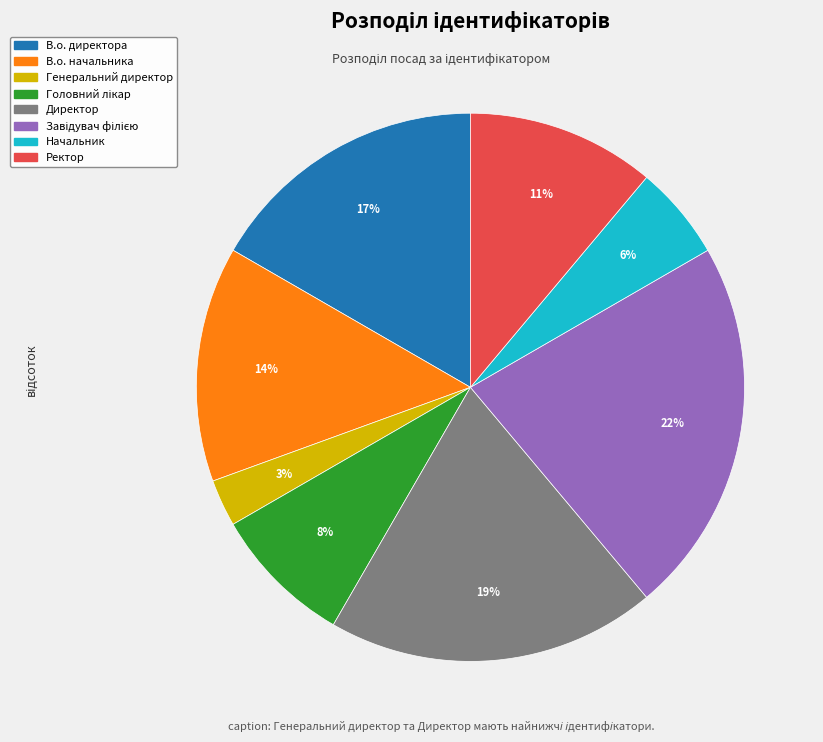

Is it true that Директор is 19% of the pie?

True